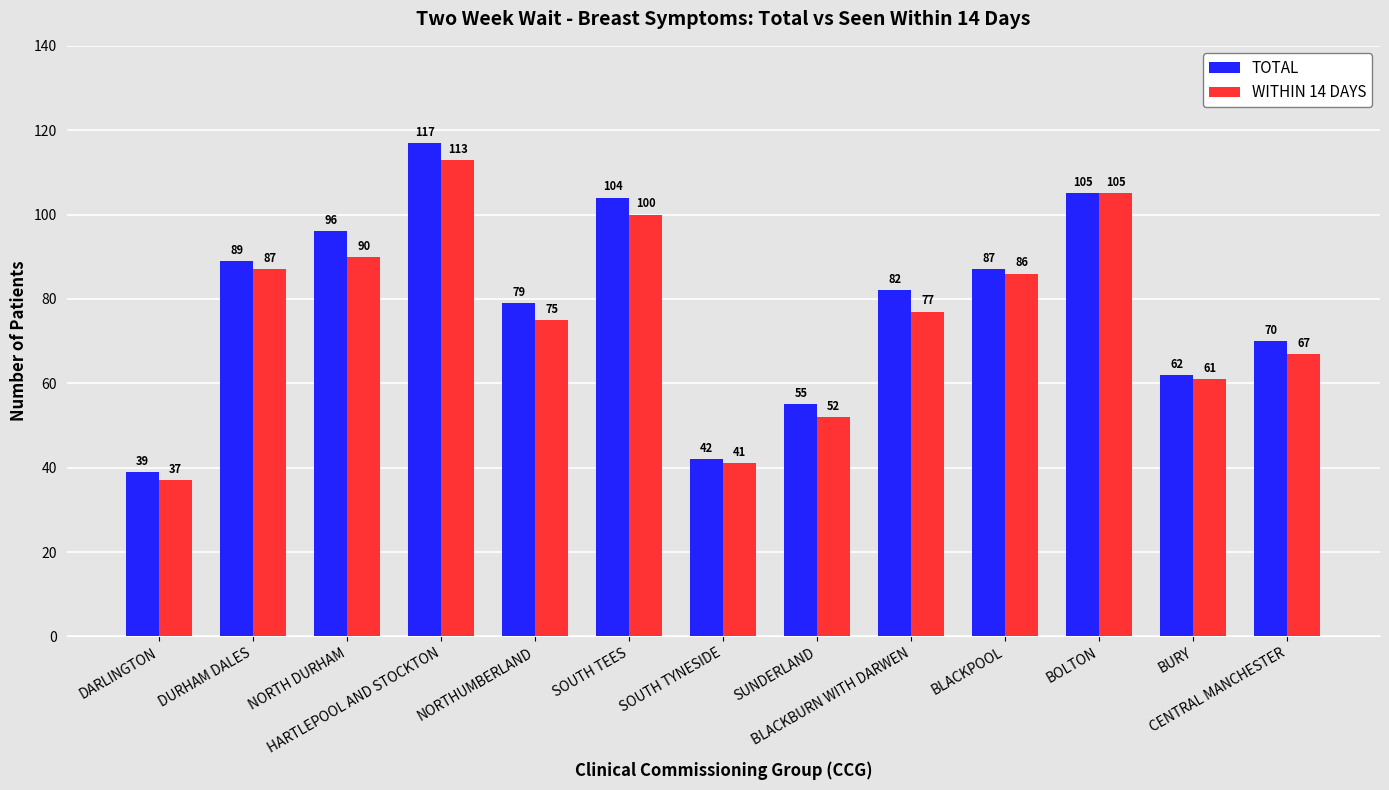

What is the label of the 4th bar from the right?

BLACKPOOL